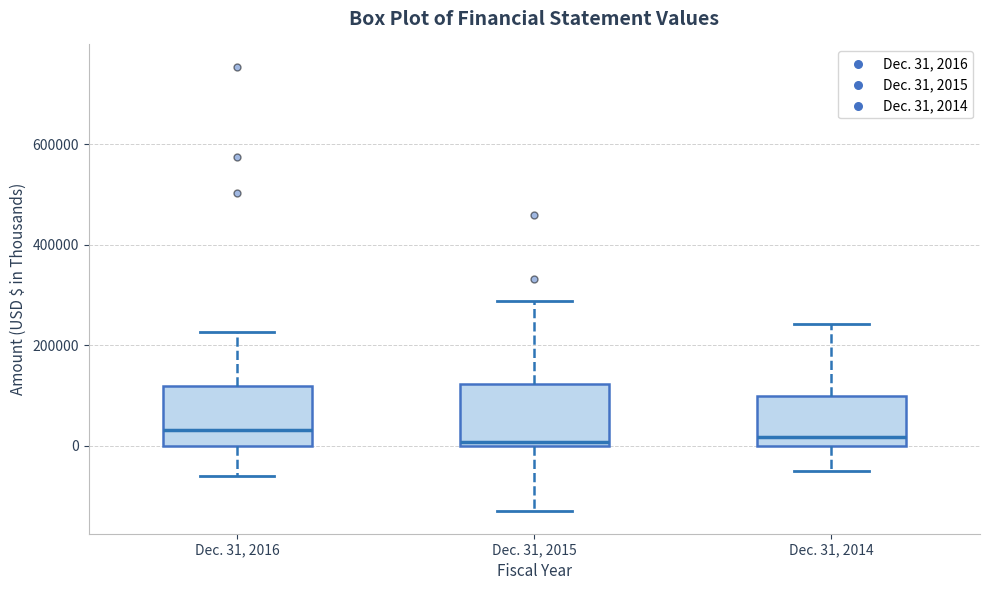

Reading left to right, transcribe this box plot: for each box, give where its median line is, the range the box spans, and where its two whiskers end, as read against the y-axis. The values are not printed on the chart, so give them approximately, as read against the axis.

Dec. 31, 2016: median 40000, box 0 to 120000, whiskers -60000 to 220000
Dec. 31, 2015: median 0 (just above the box's lower edge), box 0 to 120000, whiskers -140000 to 280000
Dec. 31, 2014: median 20000, box 0 to 100000, whiskers -60000 to 240000